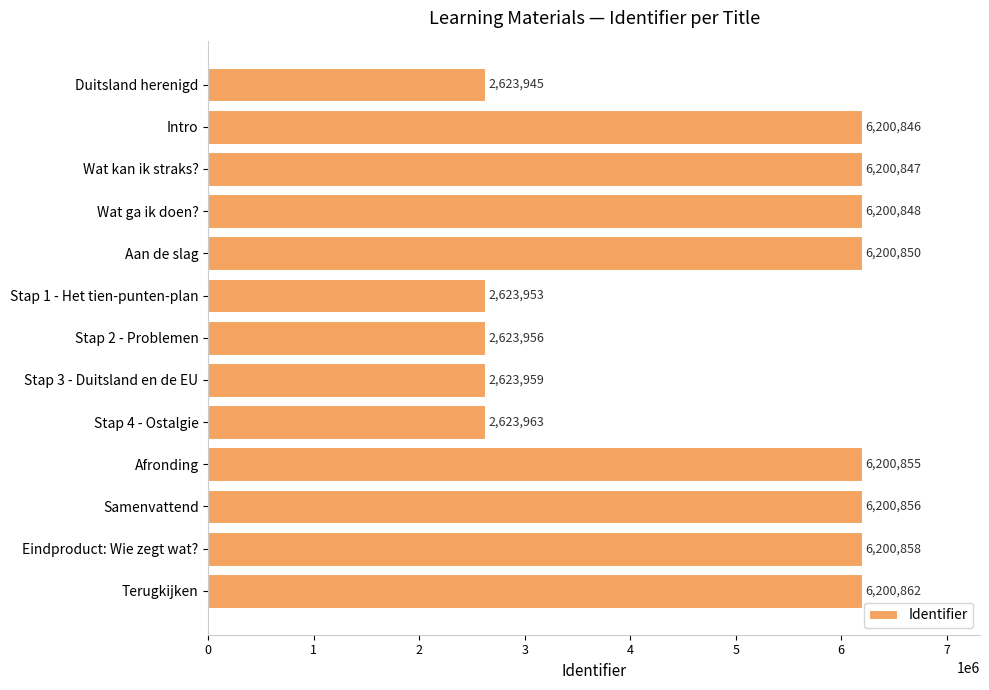

What is the difference between the second highest and minimum values?

3576913